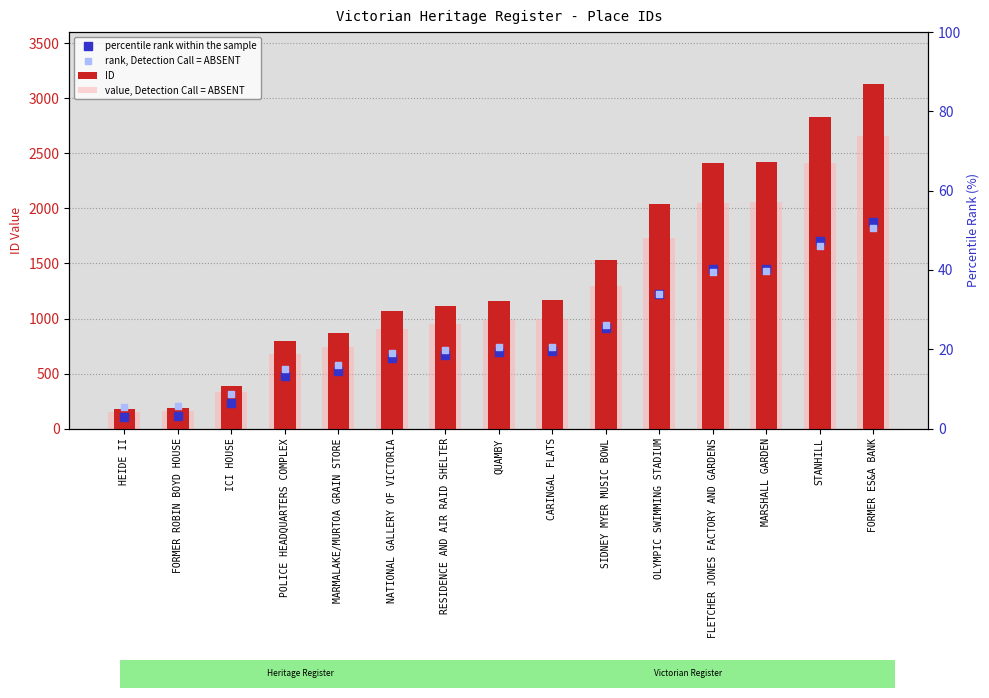

At how many categories does at least one series exceed 1123?

8